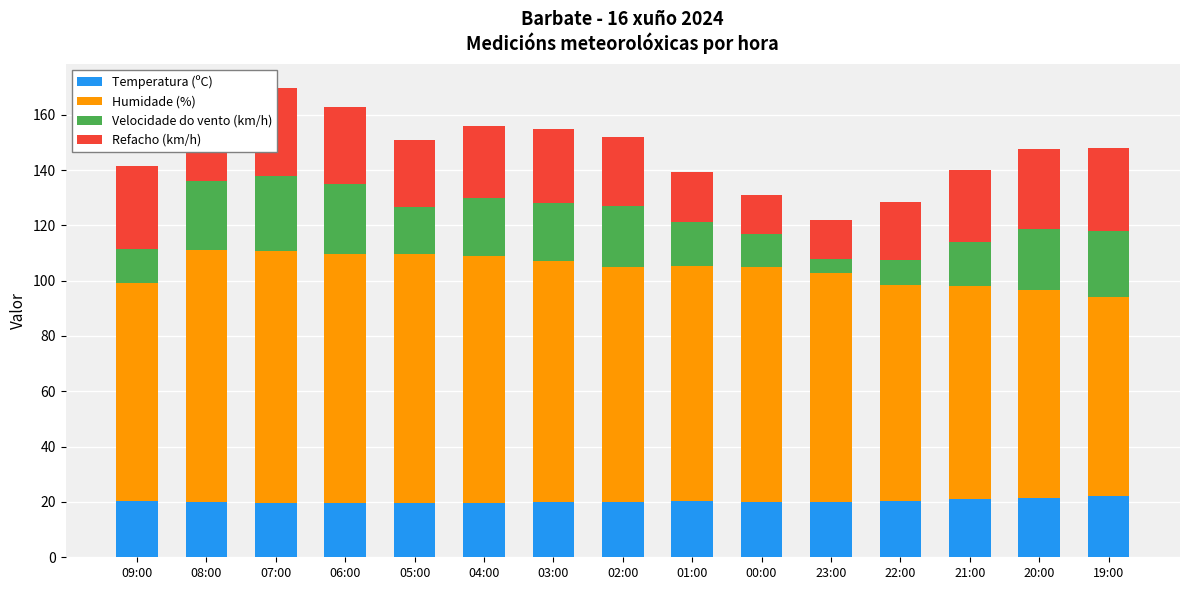

Read the Humidade (%) value at 23:00.

83.0